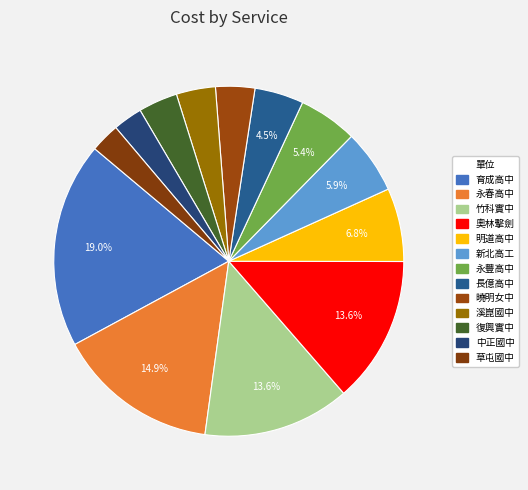

What is the change in value from 竹科實中 to 明道高中?

-30